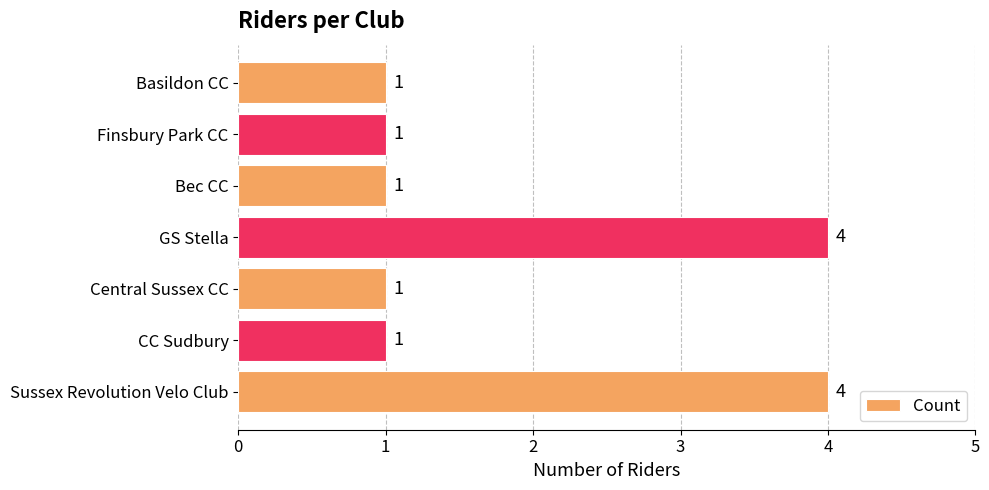

Count the values in the range 1 to 4.

7